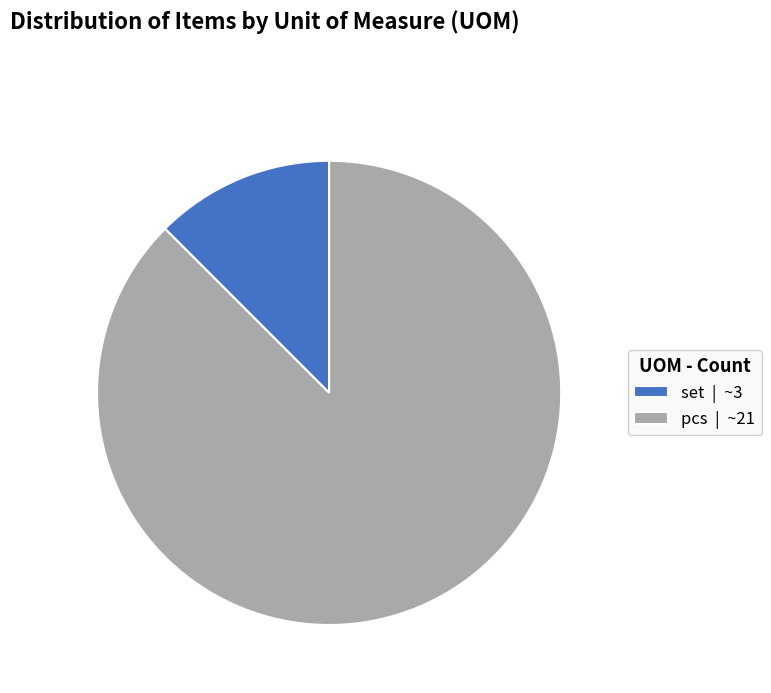

Rank the categories by value from lowest to highest.

set, pcs